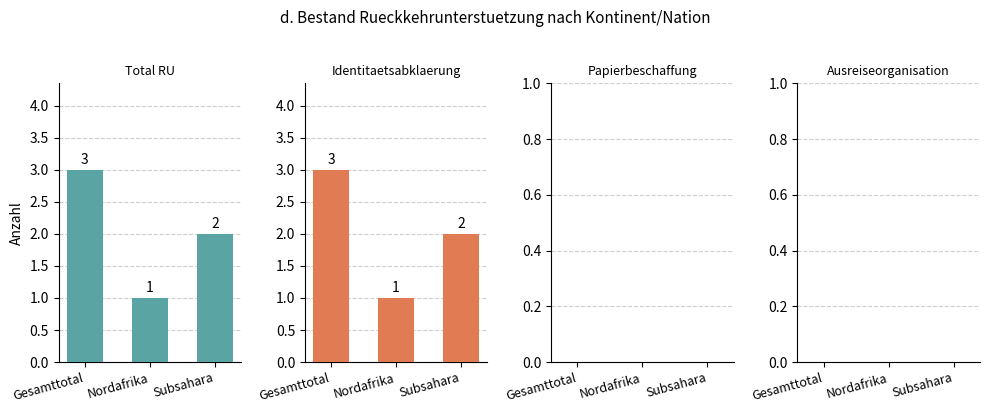

How many data points in Identitaetsabklaerung are above 2?

1